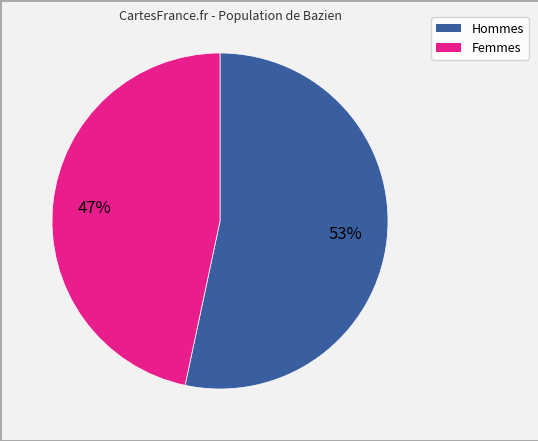

Is there any slice that represents more than half of the pie?

Yes